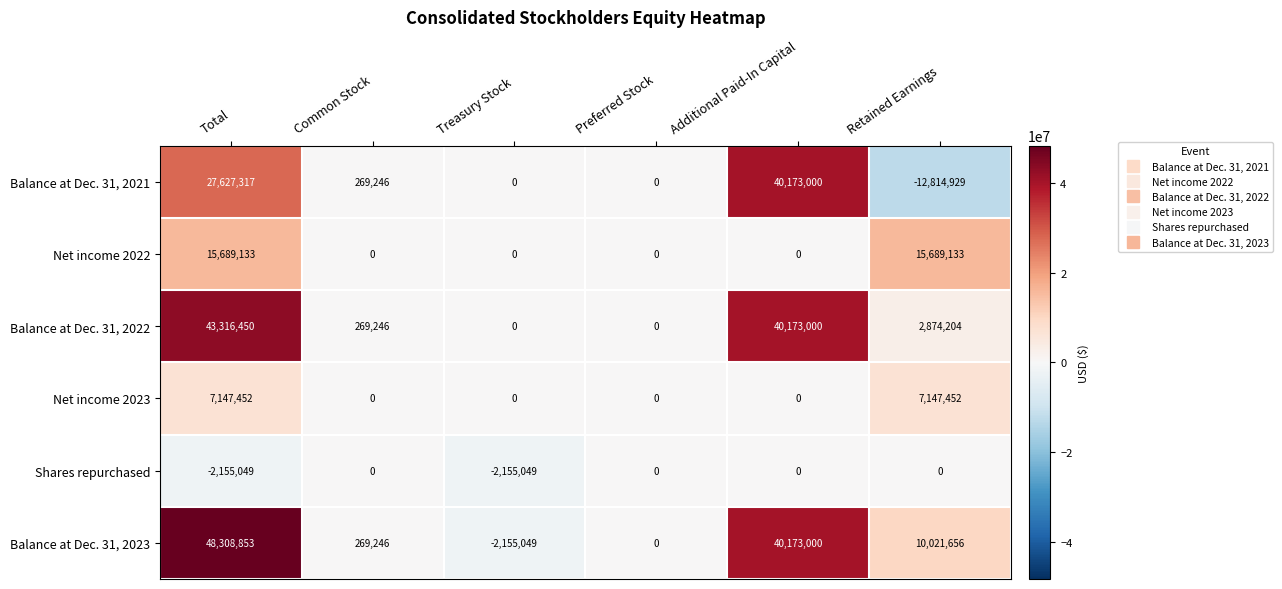

What is the sum of the Balance at Dec. 31, 2022 values at Common Stock and Total?

43585696